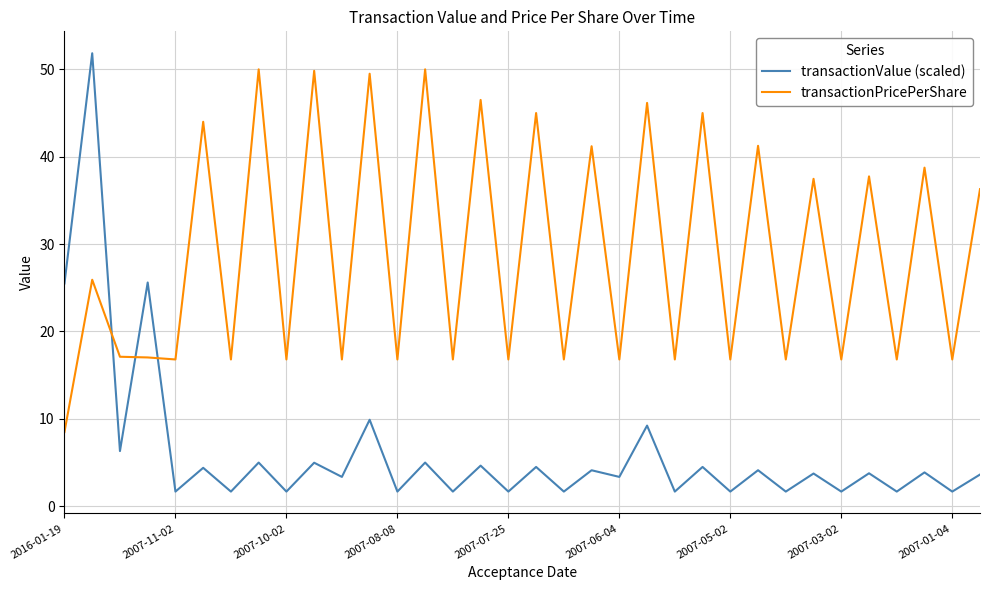

Which series has the largest range (max minus min)?

transactionValue (scaled)